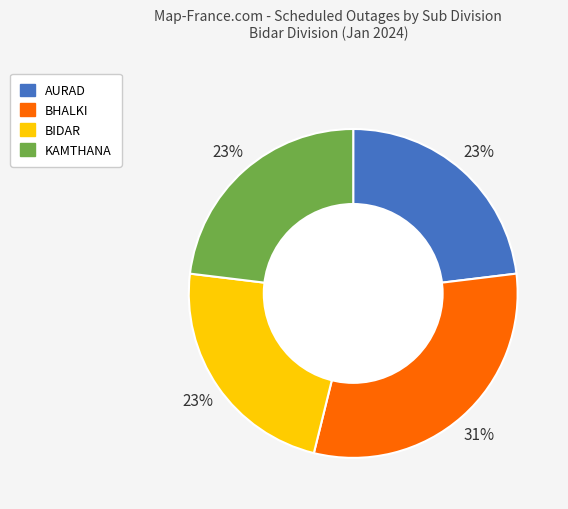

Which category has the biggest portion of the pie?

BHALKI